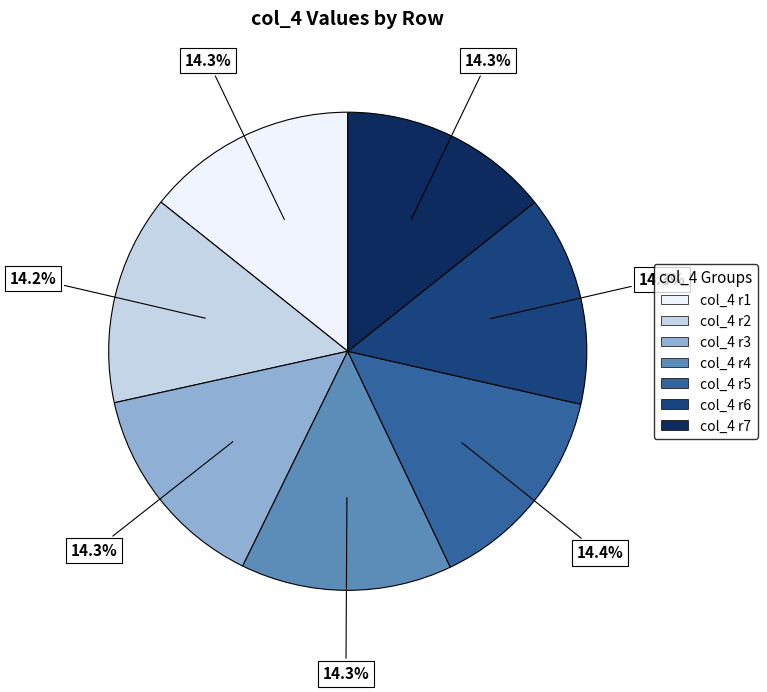

How many slices are in this pie chart?

7